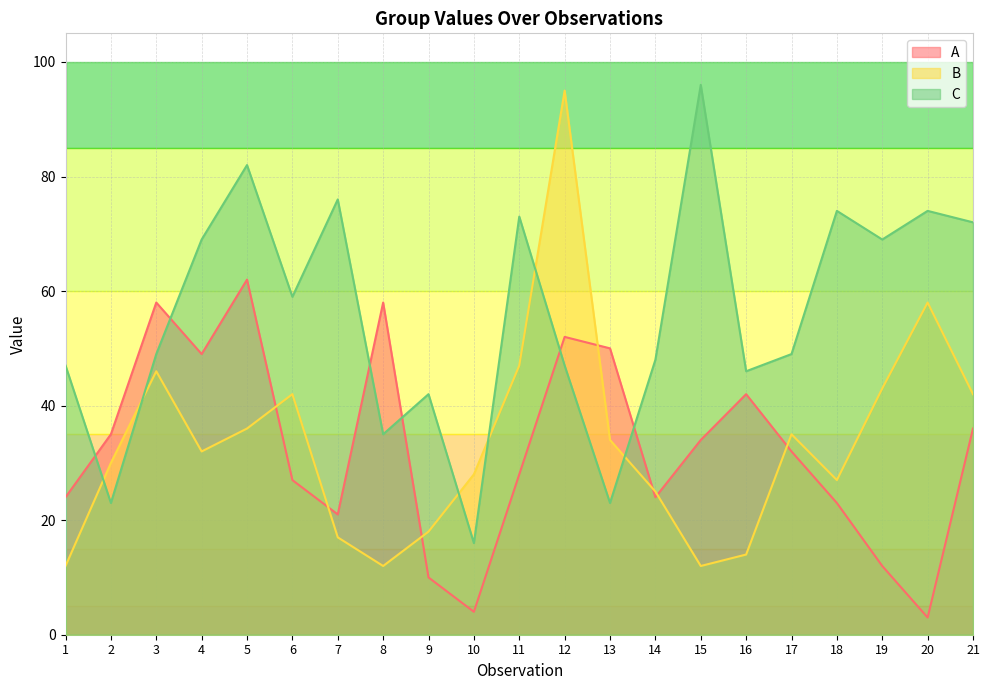

What is the difference between the second highest and minimum values in the A series?

55